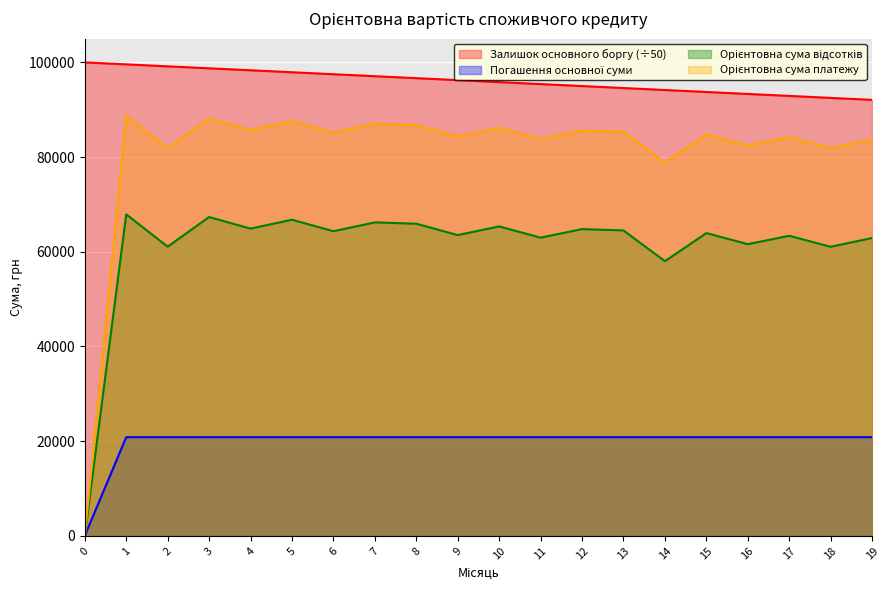

Reading right to left, transcribe all the data shown in this chart.

Залишок основного боргу: 19=92083.3	18=92500.0	17=92916.7	16=93333.3	15=93750.0	14=94166.7	13=94583.3	12=95000.0	11=95416.7	10=95833.3	9=96250.0	8=96666.7	7=97083.3	6=97500.0	5=97916.7	4=98333.3	3=98750.0	2=99166.7	1=99583.3	0=100000.0
Погашення основної суми: 19=20833.3	18=20833.3	17=20833.3	16=20833.3	15=20833.3	14=20833.3	13=20833.3	12=20833.3	11=20833.3	10=20833.3	9=20833.3	8=20833.3	7=20833.3	6=20833.3	5=20833.3	4=20833.3	3=20833.3	2=20833.3	1=20833.3	0=0.0
Орієнтовна сума відсотків: 19=62908.3	18=61054.8	17=63375.9	16=61605.3	15=63941.8	14=58009.4	13=64507.6	12=64790.5	11=62974.3	10=65356.4	9=63521.9	8=65922.2	7=66205.2	6=64343.3	5=66771.0	4=64890.9	3=67336.9	2=61076.0	1=67902.7	0=0.0
Орієнтовна сума платежу: 19=83741.6	18=81888.1	17=84209.2	16=82438.6	15=84775.1	14=78842.7	13=85340.9	12=85623.9	11=83807.6	10=86189.7	9=84355.2	8=86755.6	7=87038.5	6=85176.6	5=87604.4	4=85724.2	3=88170.2	2=81909.3	1=88736.1	0=0.0